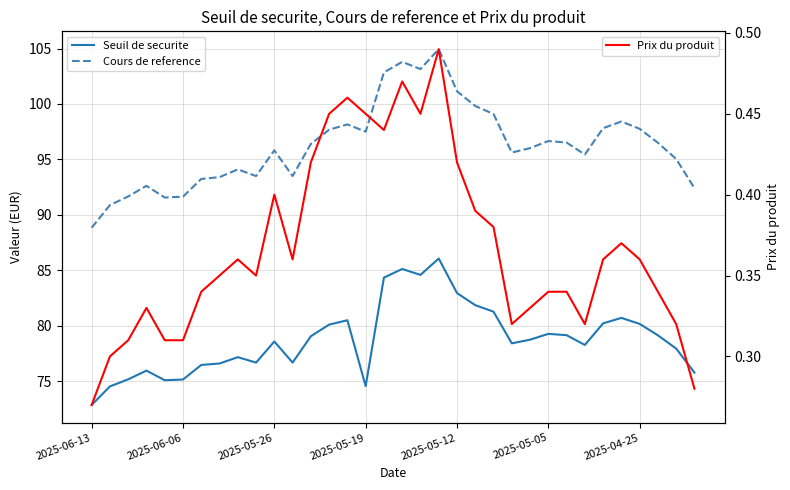

Rank the series at 14 from highest to lowest value.

Cours de reference, Seuil de securite, Prix du produit